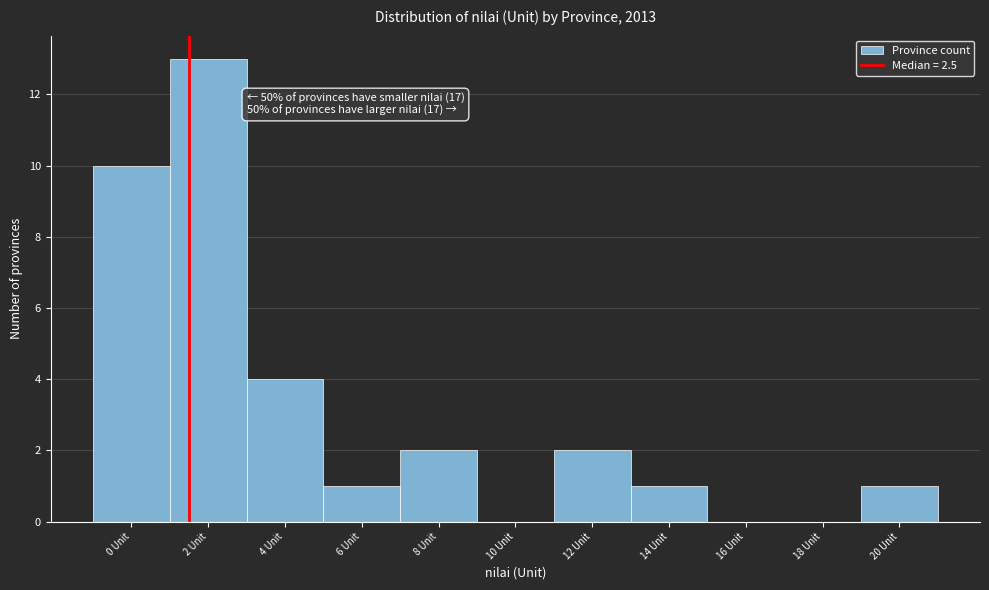

Reading left to right, extract all data points from this chart.

0 Unit=10	2 Unit=13	4 Unit=4	6 Unit=1	8 Unit=2	10 Unit=0	12 Unit=2	14 Unit=1	16 Unit=0	18 Unit=0	20 Unit=1